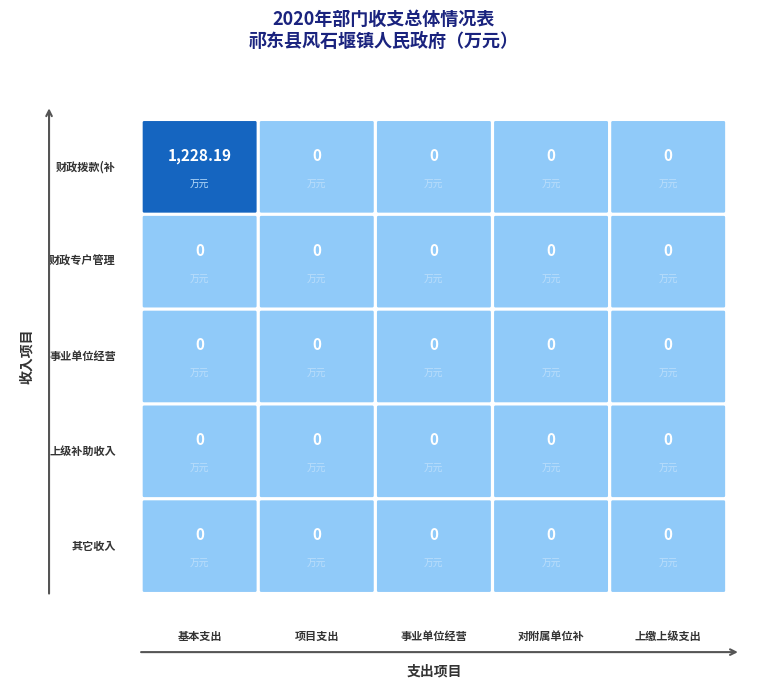

Which series has the widest spread of values?

一、财政拨款(补助)